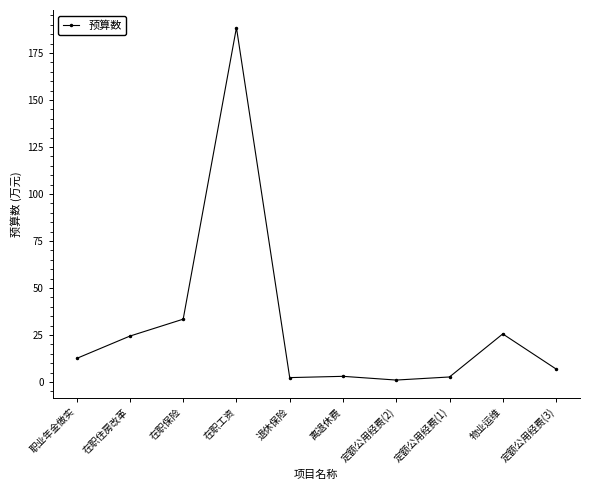

How many lines are shown in the chart?

1